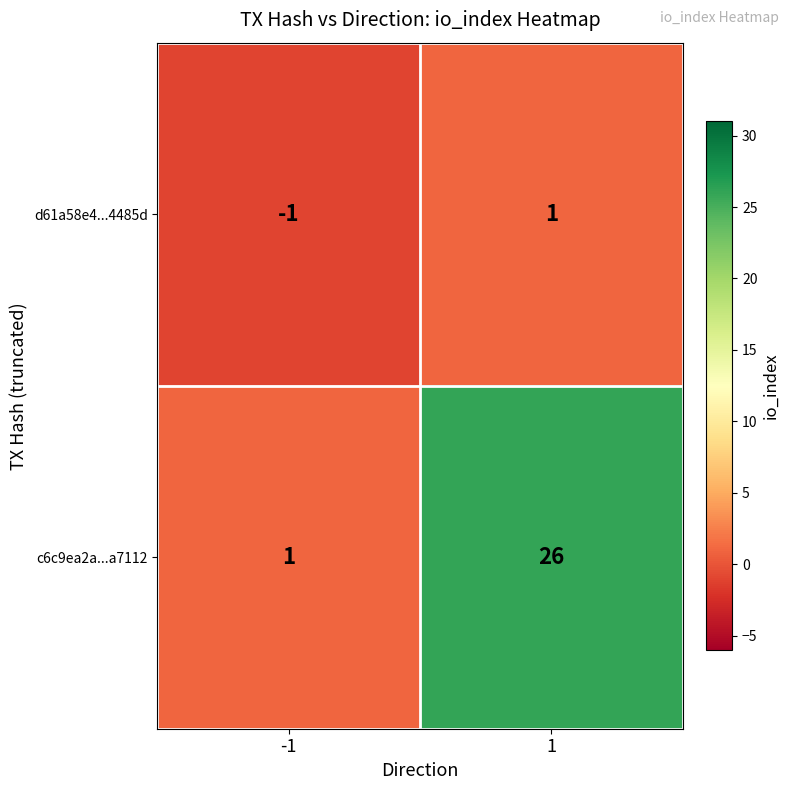

What is the smallest value displayed?

-1